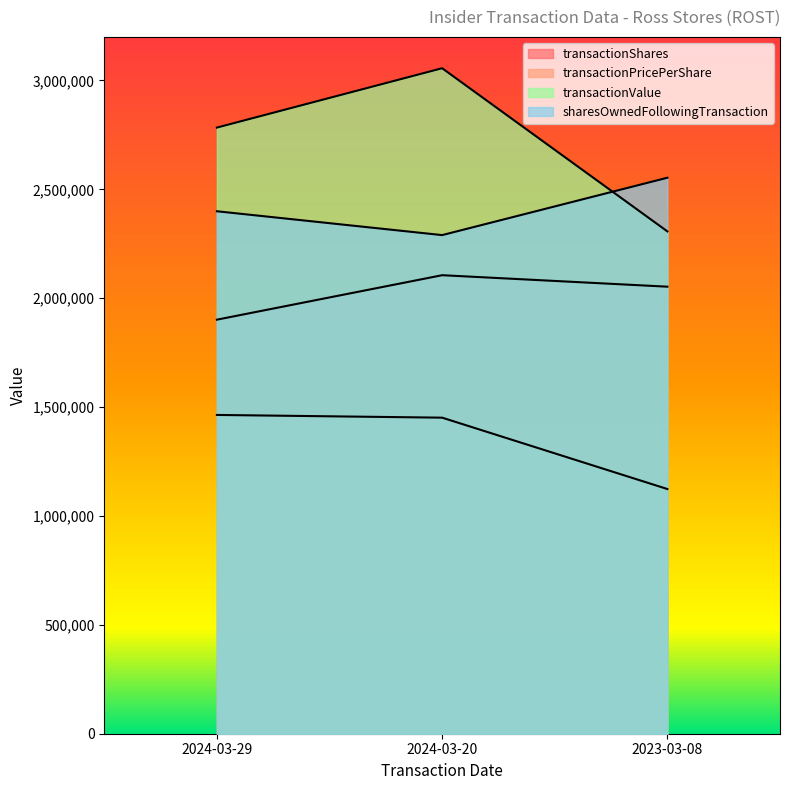

Rank the series by their maximum value, from lowest to highest.

transactionPricePerShare, transactionShares, sharesOwnedFollowingTransaction, transactionValue